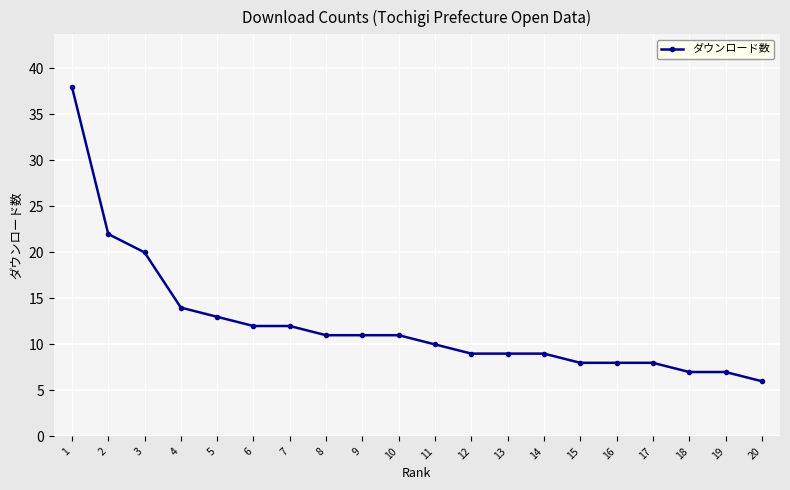

Reading left to right, list all the values displayed in this chart.

38	22	20	14	13	12	12	11	11	11	10	9	9	9	8	8	8	7	7	6